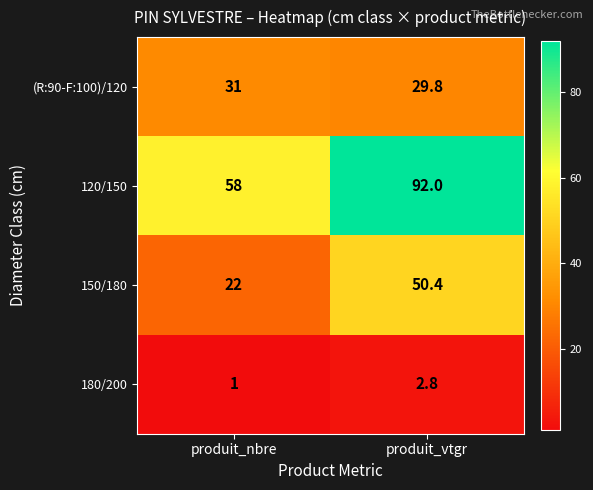

Is it true that 150/180 equals 22.0 at produit_nbre?

True